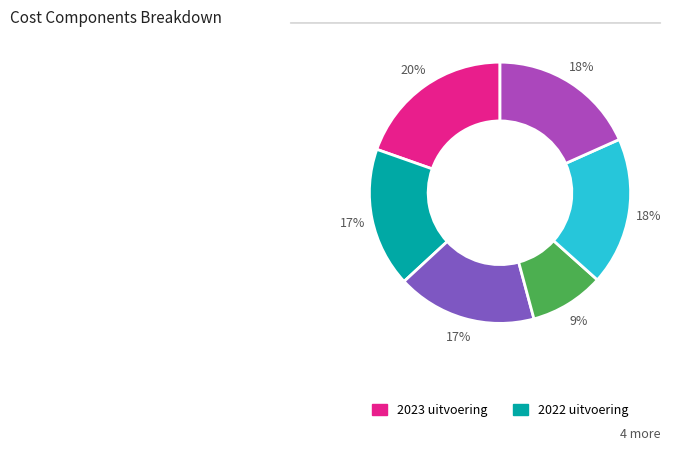

Is there any slice that represents more than half of the pie?

No